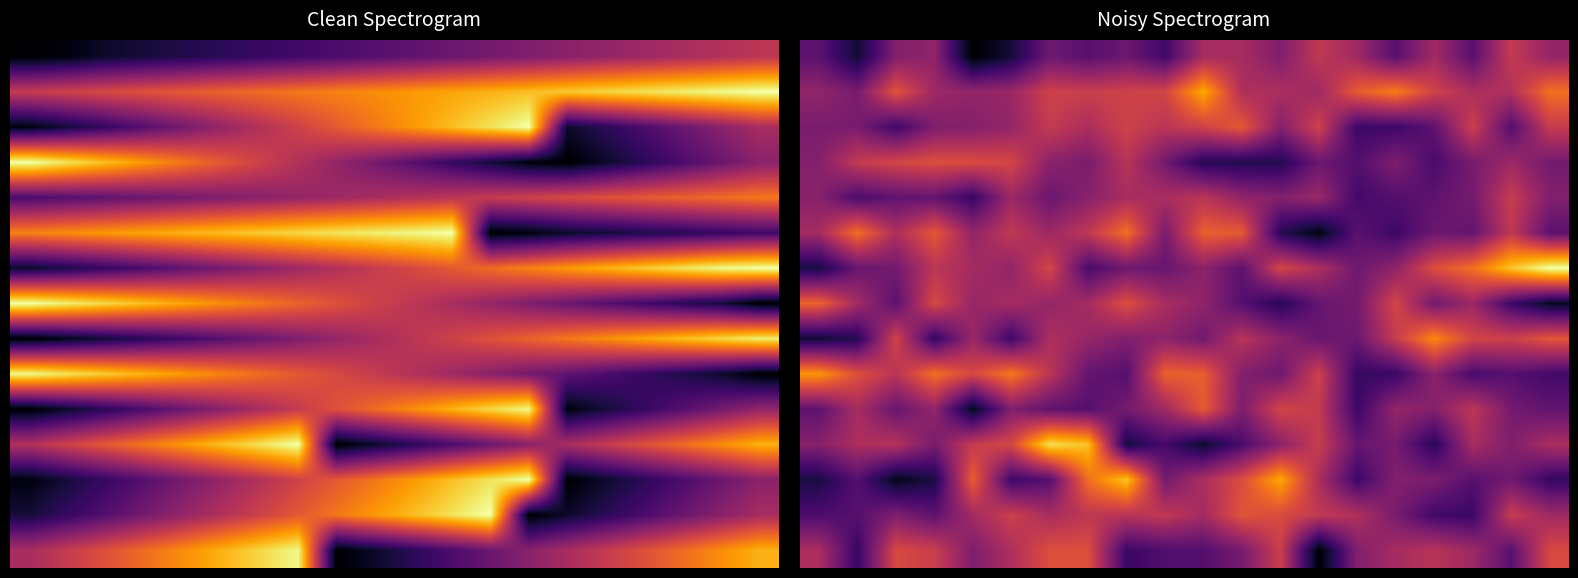

How many data points does each series have?

20